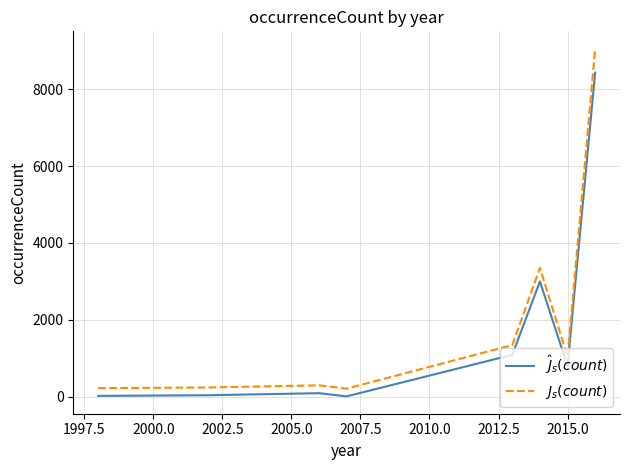

True or false: $J_s(count)$ and $\hat{J}_s(count)$ cross at least once.

False